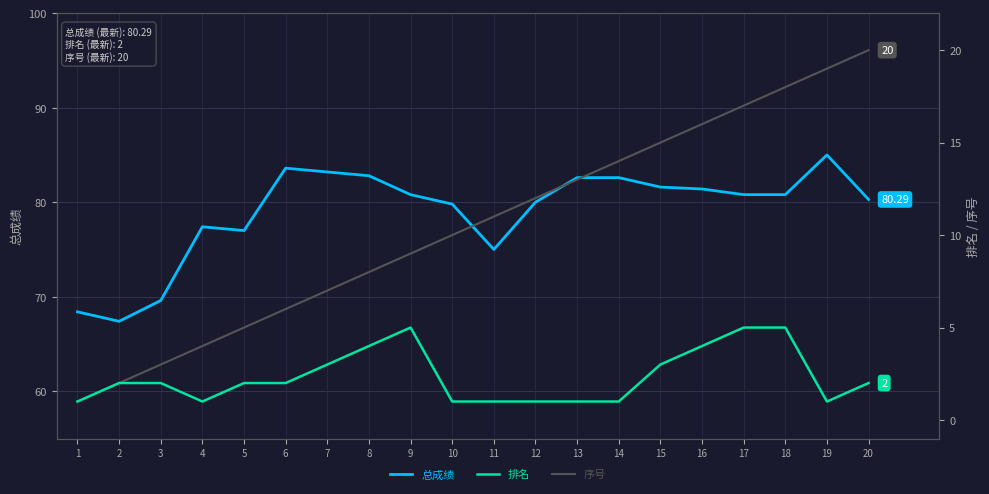

At which label does 排名 first exceed 2?

7